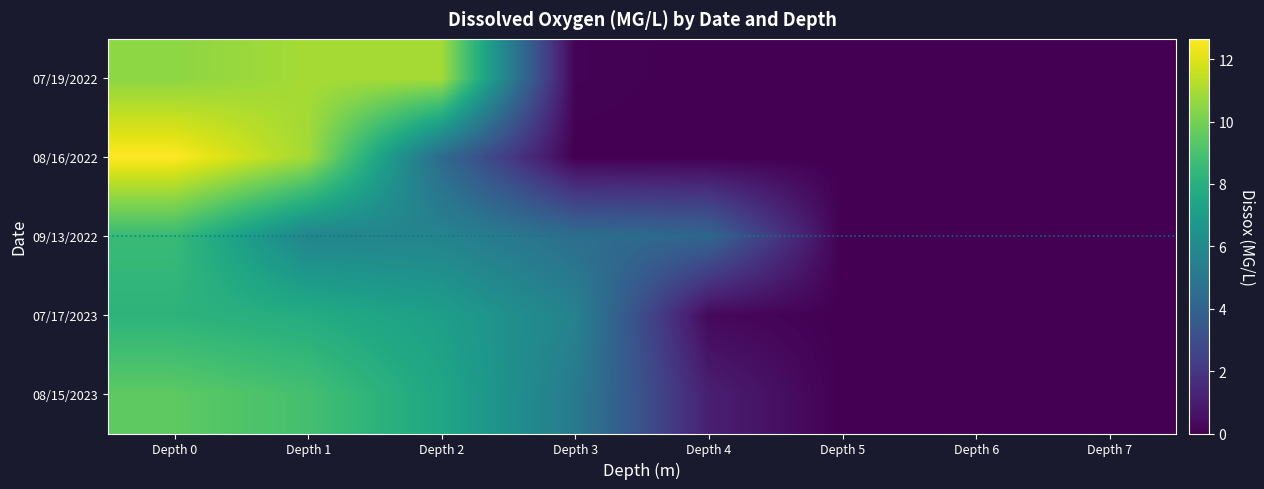

Which label corresponds to the largest value in the chart?

Depth 0